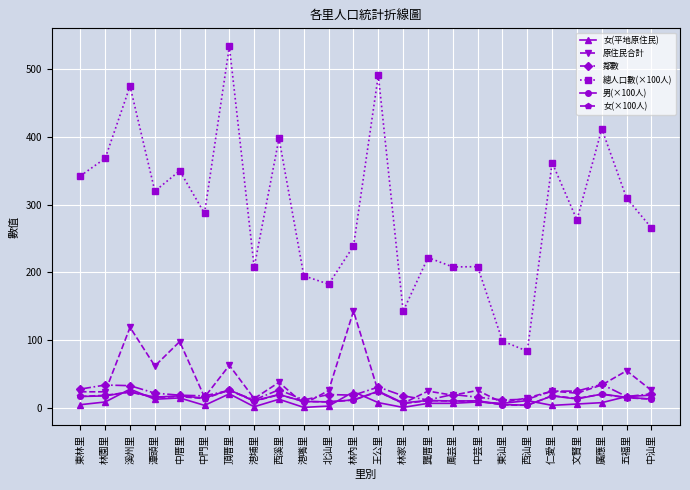

True or false: 原住民合計 has more than 1 interior local peaks.

True